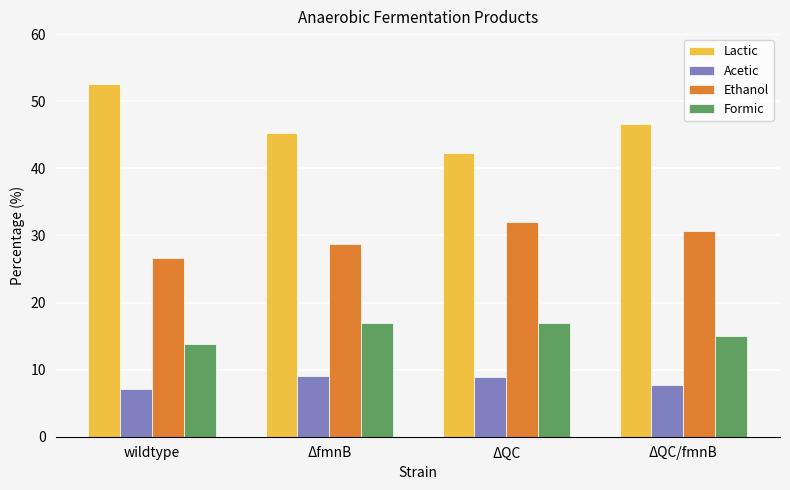

What is the difference between the maximum and second lowest values in the Formic series?

1.9